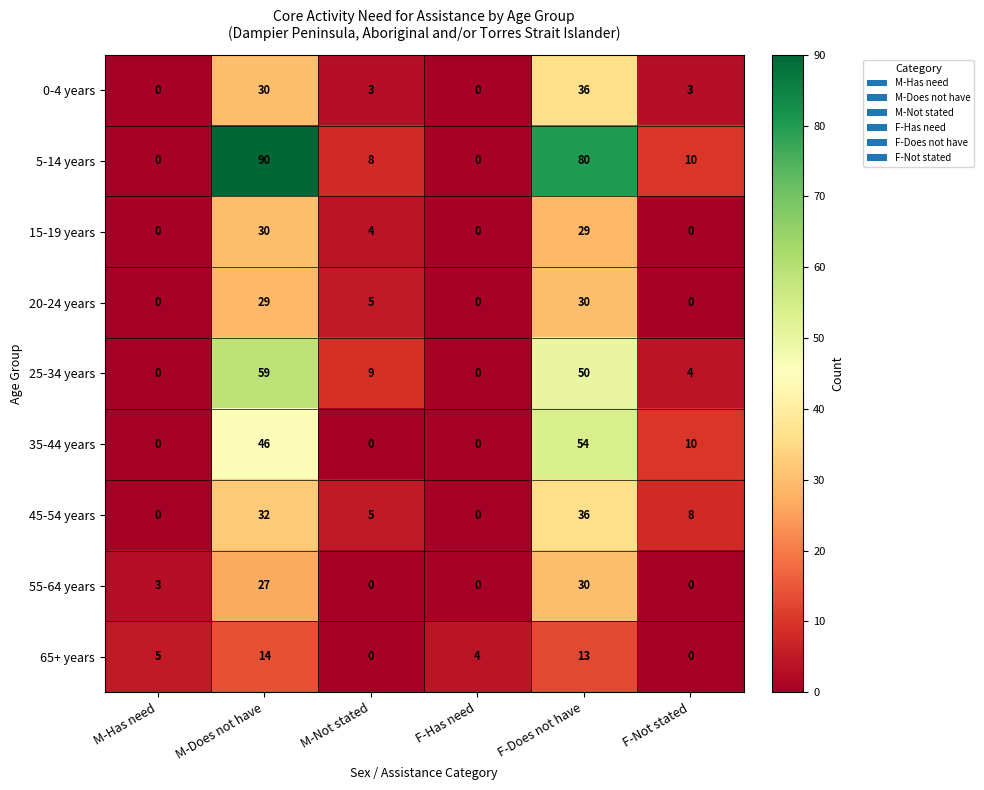

The 65+ years series shows 0 at F-Not stated. True or false?

True